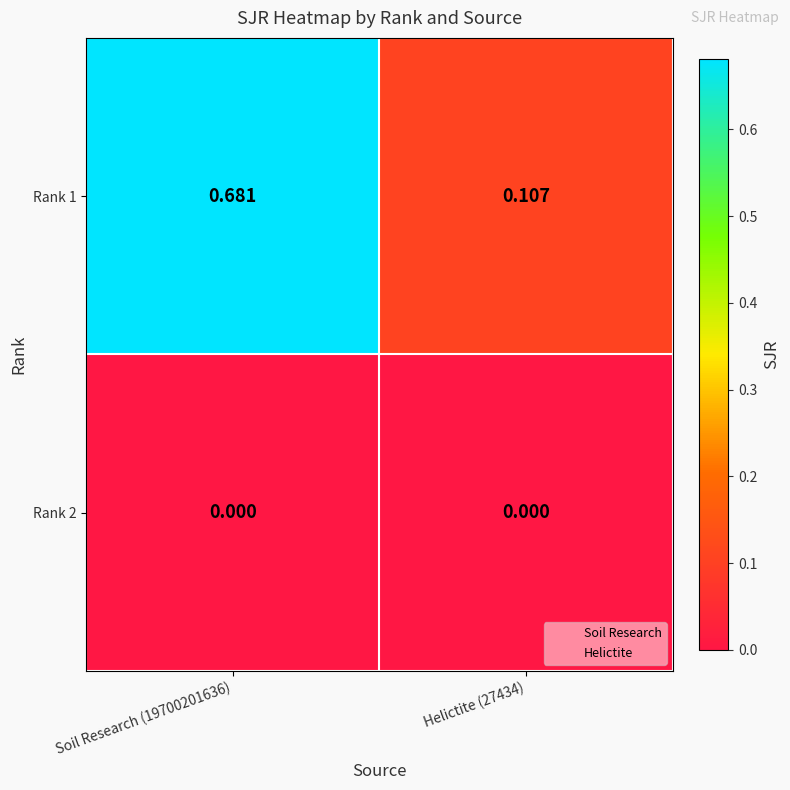

What is the maximum value shown in the chart?

0.7